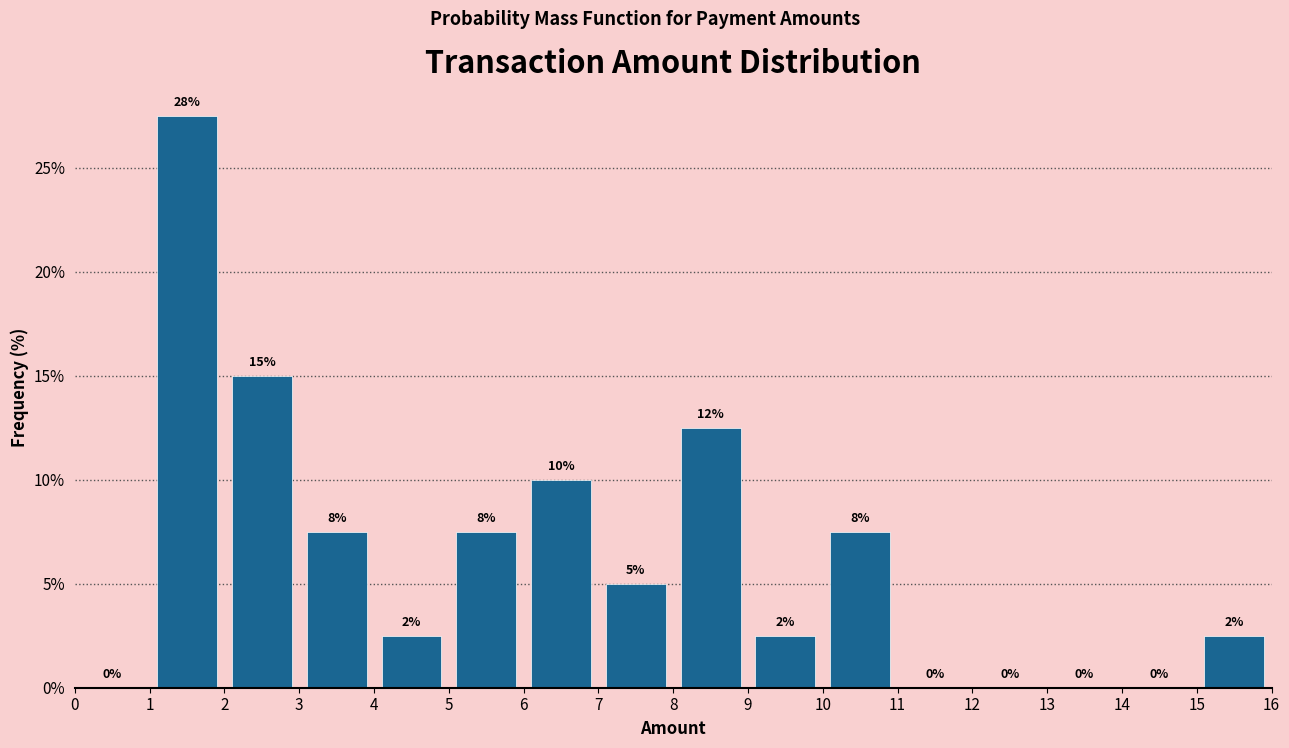

Which range on the x-axis has the tallest bar?

1 to 2